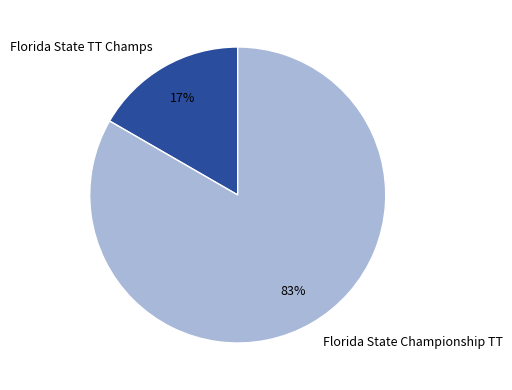

Combined, do Florida State TT Champs and Florida State Championship TT account for over 50%?

Yes